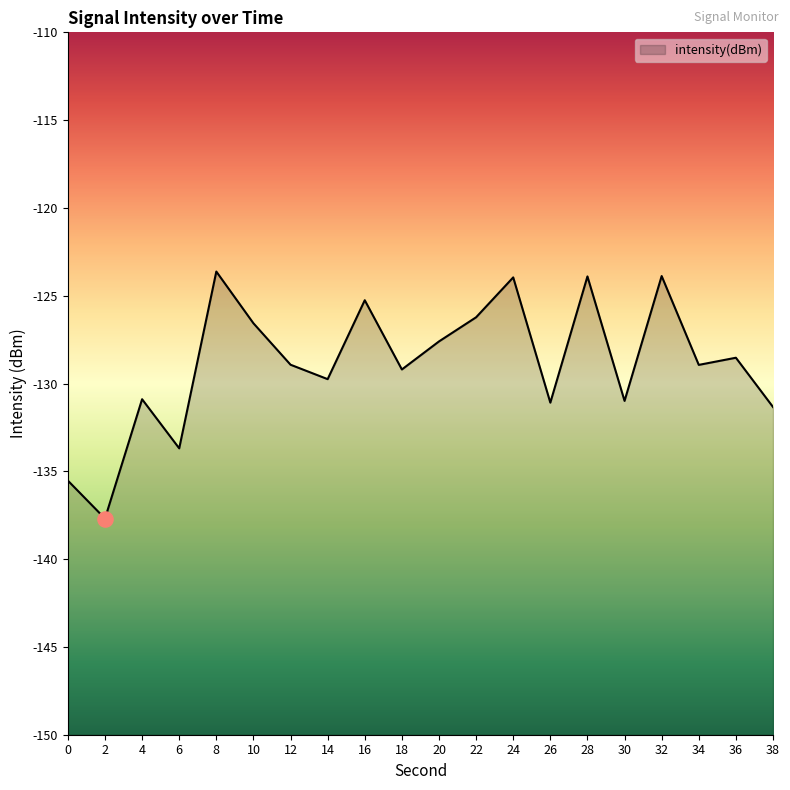

What is the change in value from 4 to 30?

-0.1